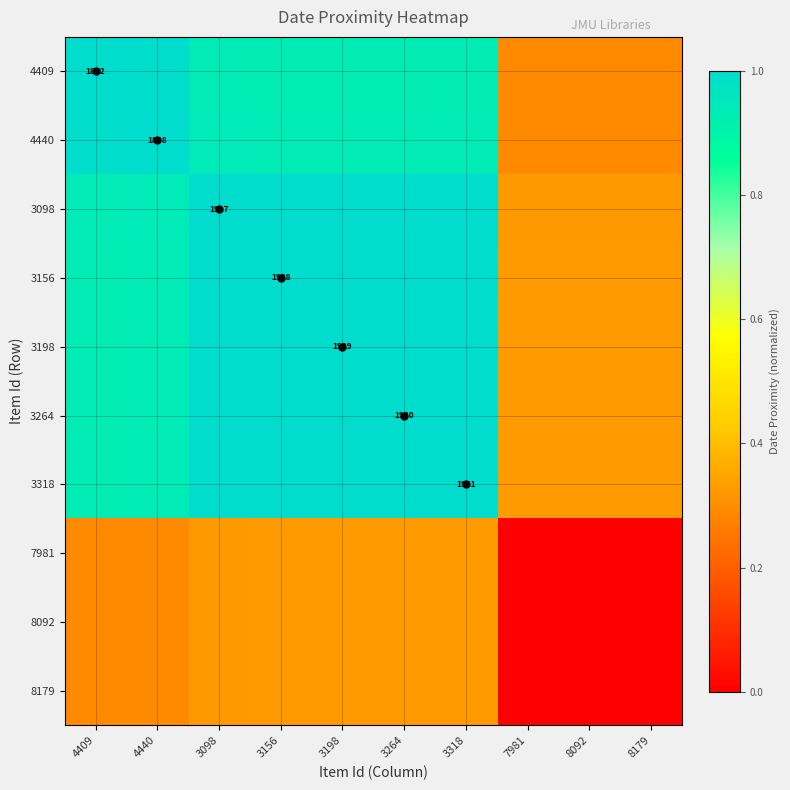

What is the maximum value for 3264?

1.0